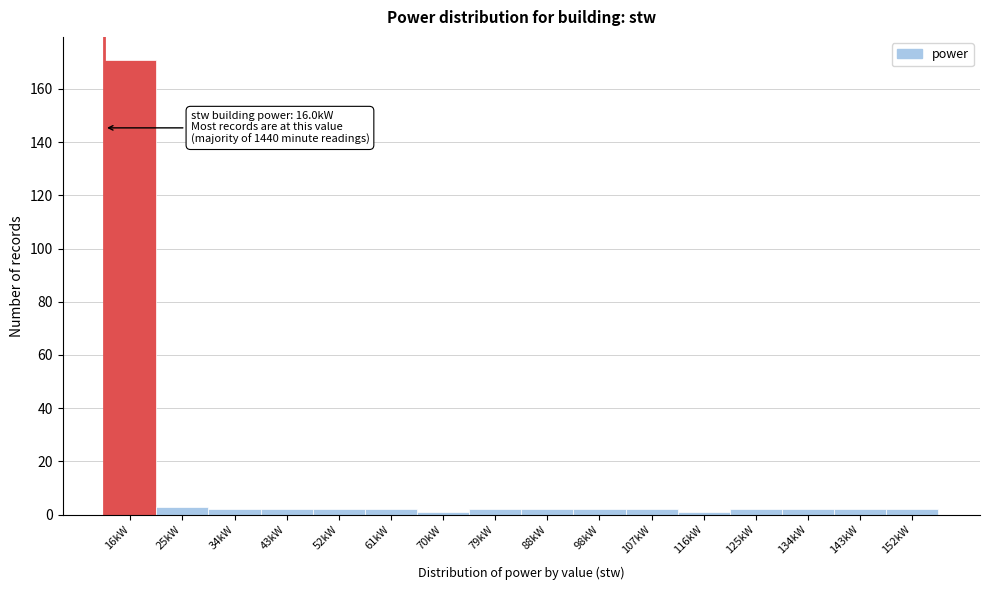

Reading right to left, what are all the values shown in this chart?

152kW=2	143kW=2	134kW=2	125kW=2	116kW=1	107kW=2	98kW=2	88kW=2	79kW=2	70kW=1	61kW=2	52kW=2	43kW=2	34kW=2	25kW=3	16kW=171